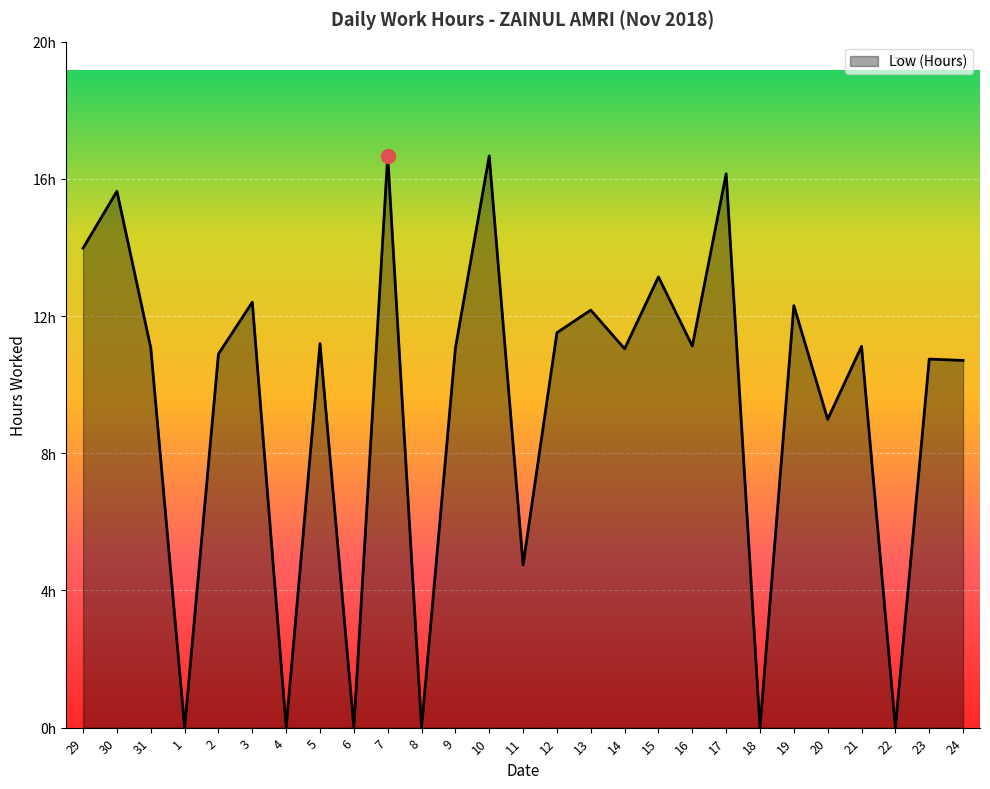

What is the change in value from 2 to 24?

-0.2